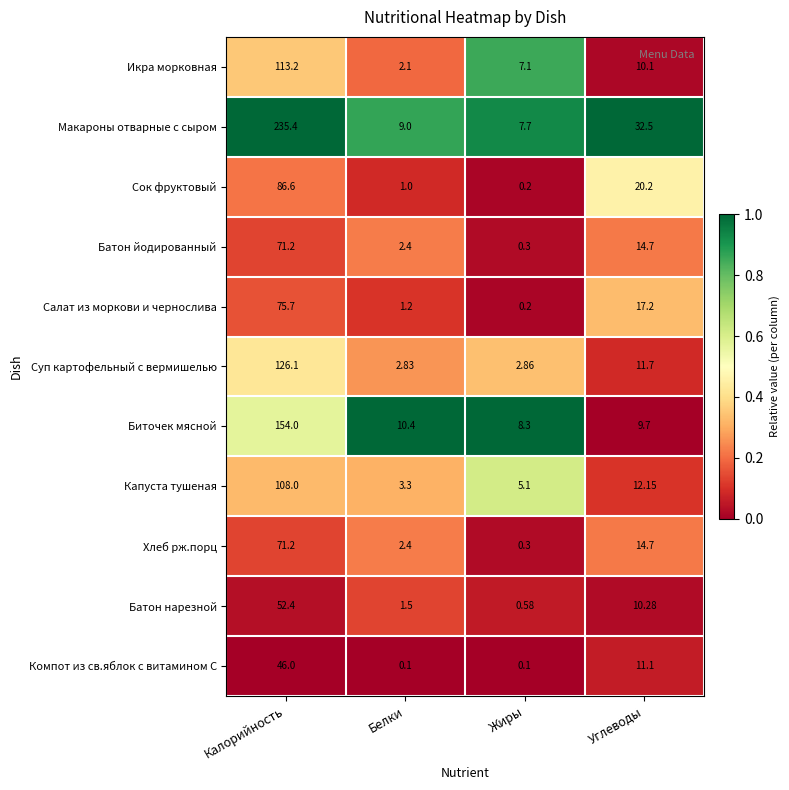

What is the total value across all series at Углеводы?

164.3